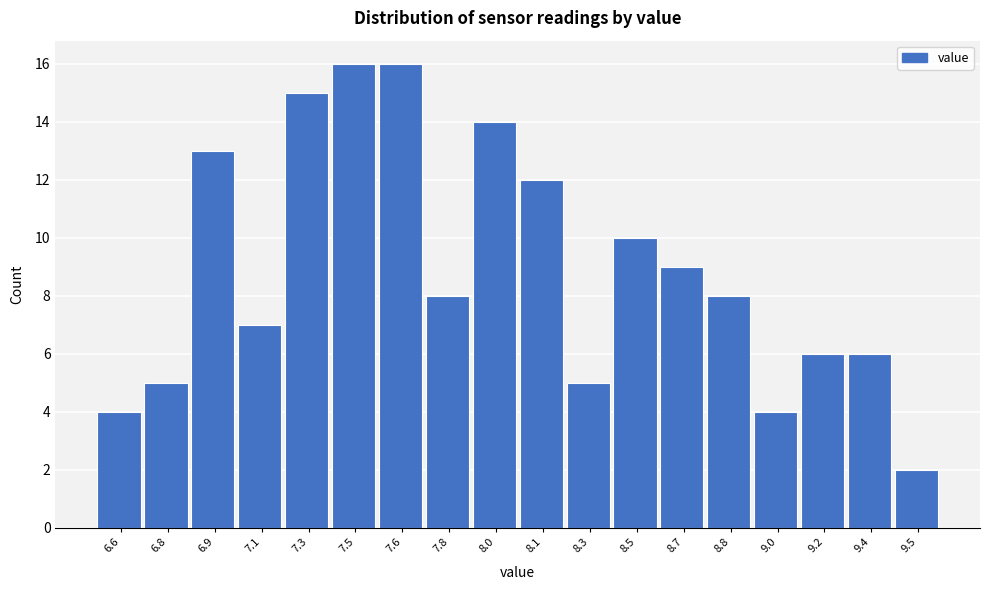

Reading left to right, extract all data points from this chart.

4	5	13	7	15	16	16	8	14	12	5	10	9	8	4	6	6	2